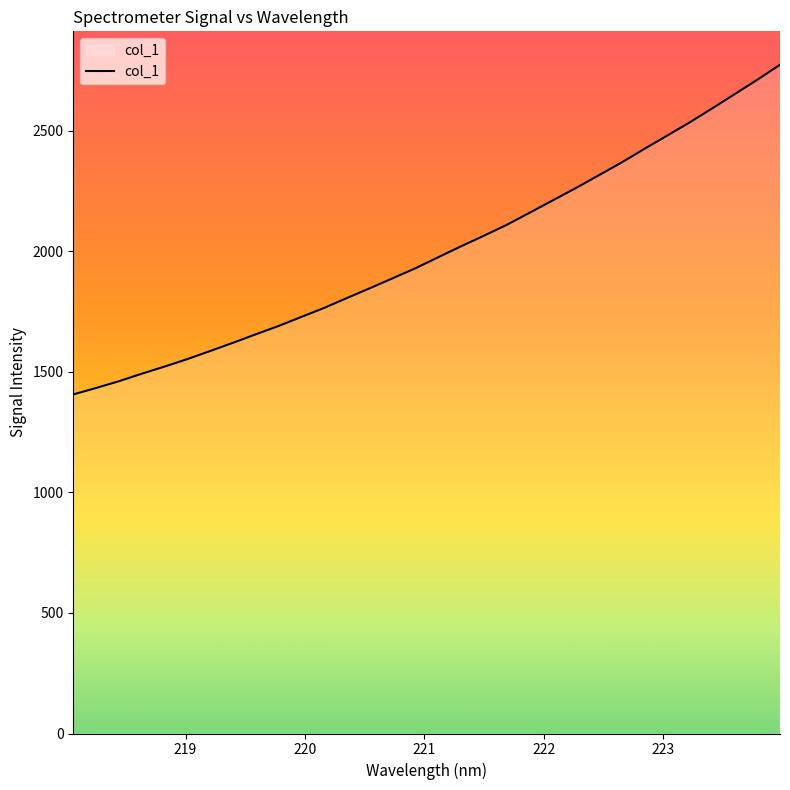

What is the greatest value displayed?

2774.6